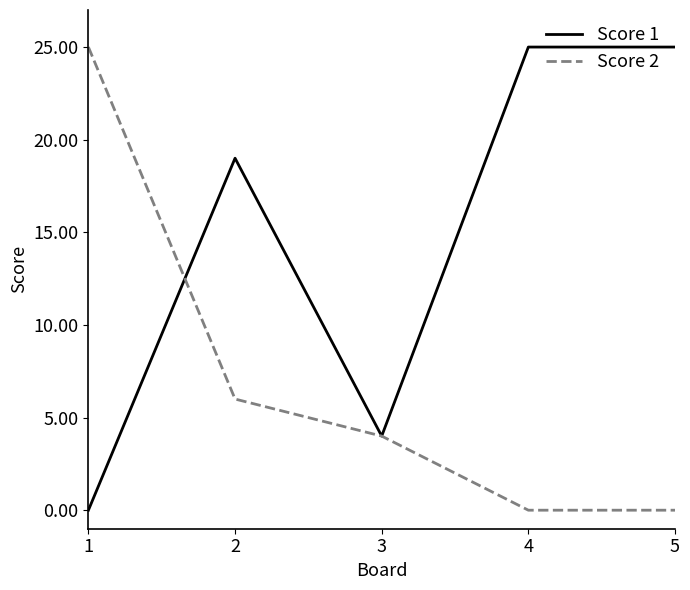

Is it true that Score 2 equals -8 at 5?

False